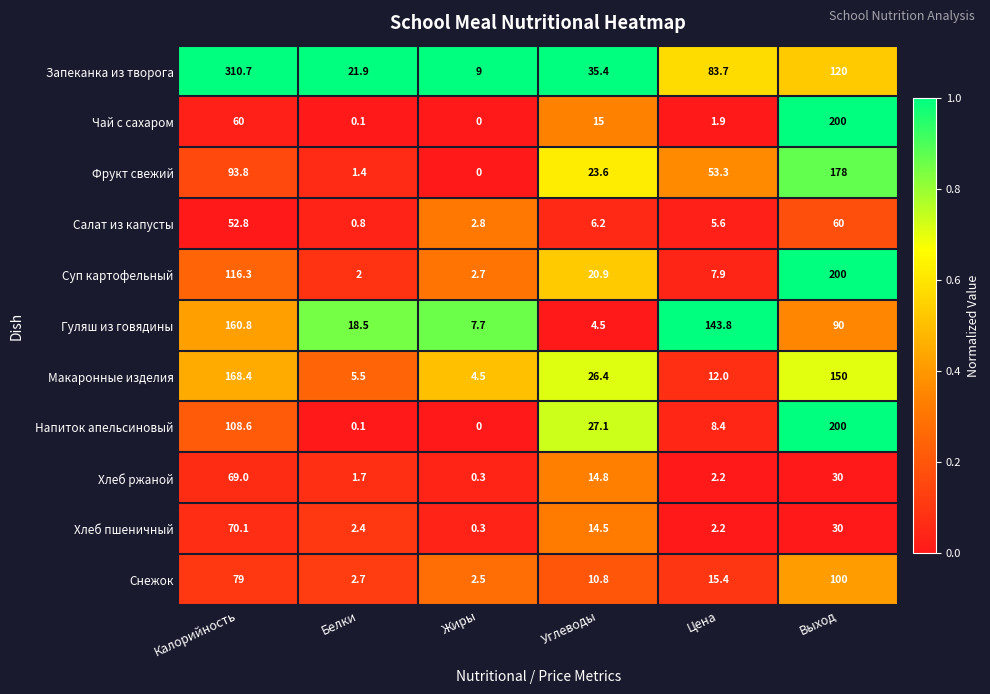

What is the total value across all series at Белки?

57.1